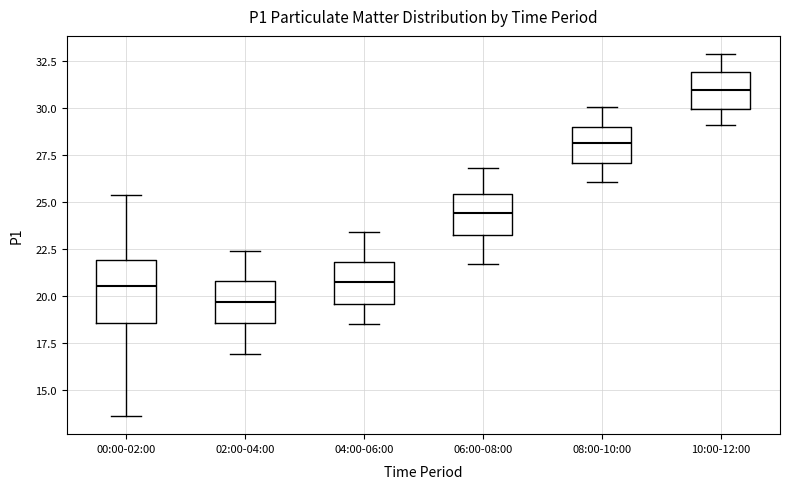

Reading left to right, transcribe this box plot: for each box, give where its median line is, the range the box spans, and where its two whiskers end, as read against the y-axis. The values are not printed on the chart, so give them approximately, as read against the axis.

00:00-02:00: median 20.5, box 18.5 to 22.0, whiskers 13.5 to 25.5
02:00-04:00: median 19.5, box 18.5 to 21.0, whiskers 17.0 to 22.5
04:00-06:00: median 21.0, box 19.5 to 22.0, whiskers 18.5 to 23.5
06:00-08:00: median 24.5, box 23.5 to 25.5, whiskers 21.5 to 27.0
08:00-10:00: median 28.0, box 27.0 to 29.0, whiskers 26.0 to 30.0
10:00-12:00: median 31.0, box 30.0 to 32.0, whiskers 29.0 to 33.0